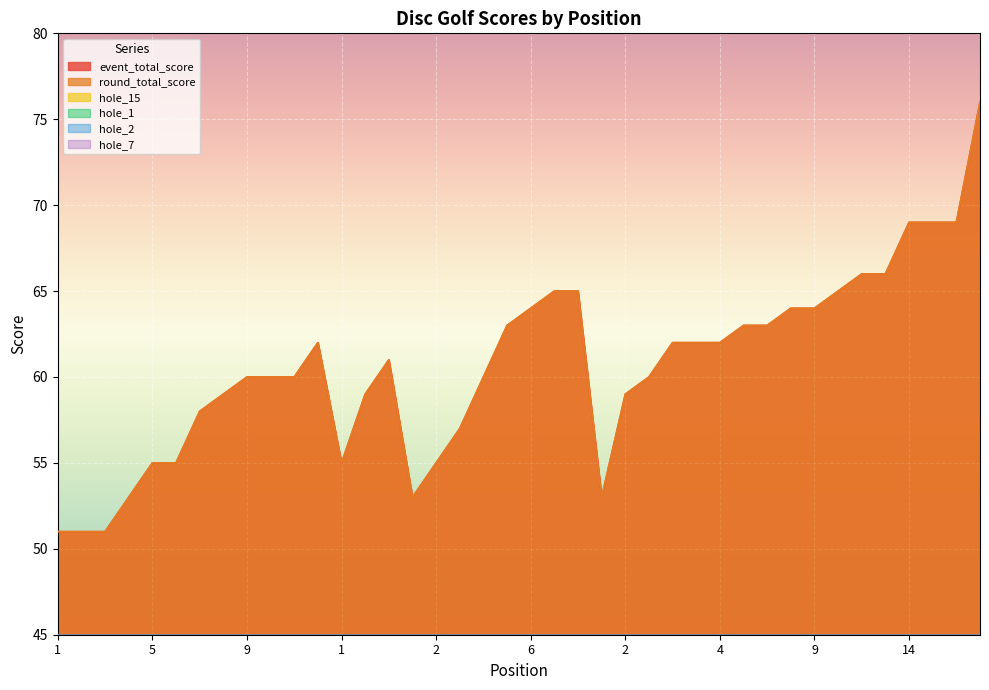

Which has a higher value, 2 or 9?

9